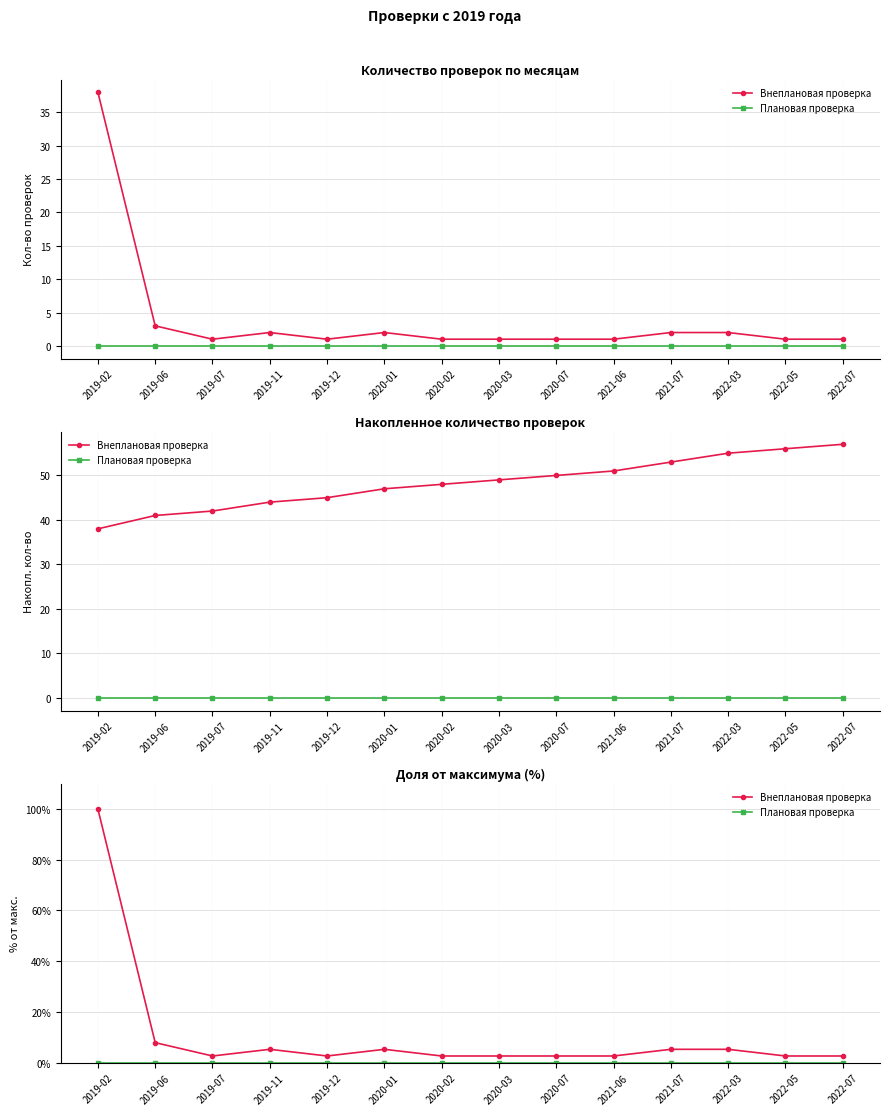

At 2022-07, list the series in order from largest to smallest.

Внеплановая проверка, Плановая проверка